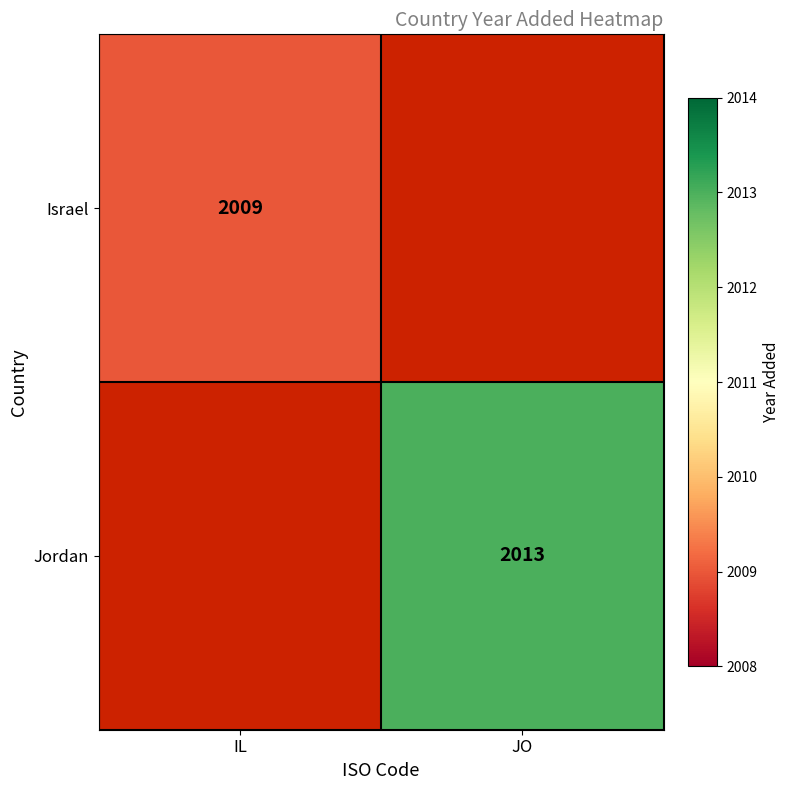

The value of Israel at IL is 2009. True or false?

True